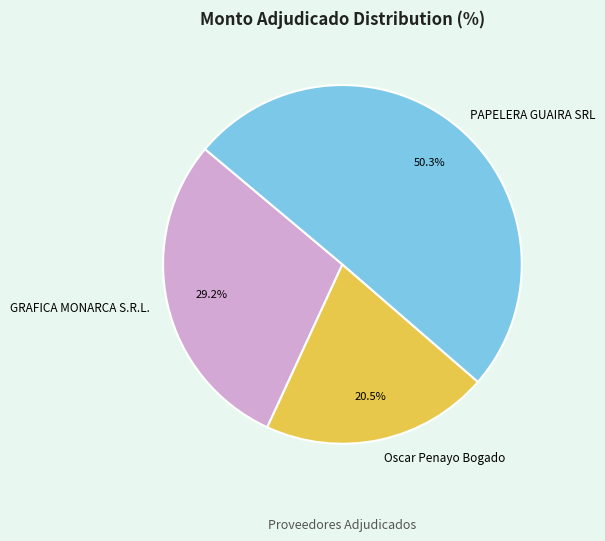

To the nearest percent, what portion does GRAFICA MONARCA S.R.L. represent?

29%